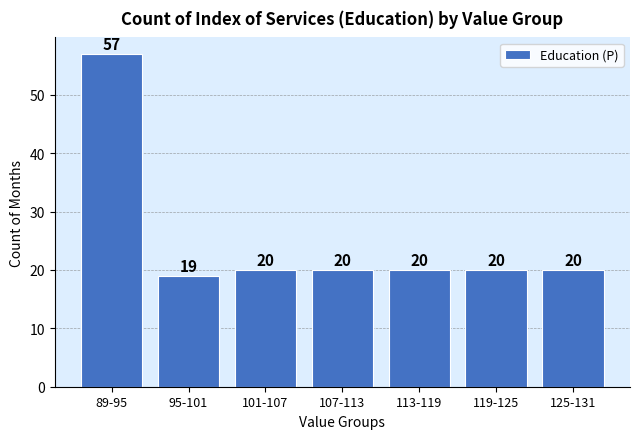

Reading right to left, extract all data points from this chart.

125-131=20	119-125=20	113-119=20	107-113=20	101-107=20	95-101=19	89-95=57